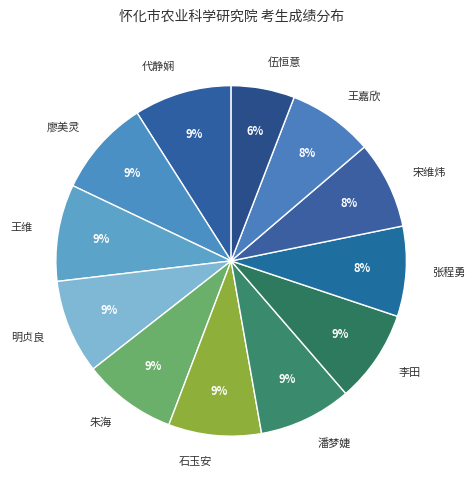

Between 王嘉欣 and 明贞良, which is larger?

明贞良